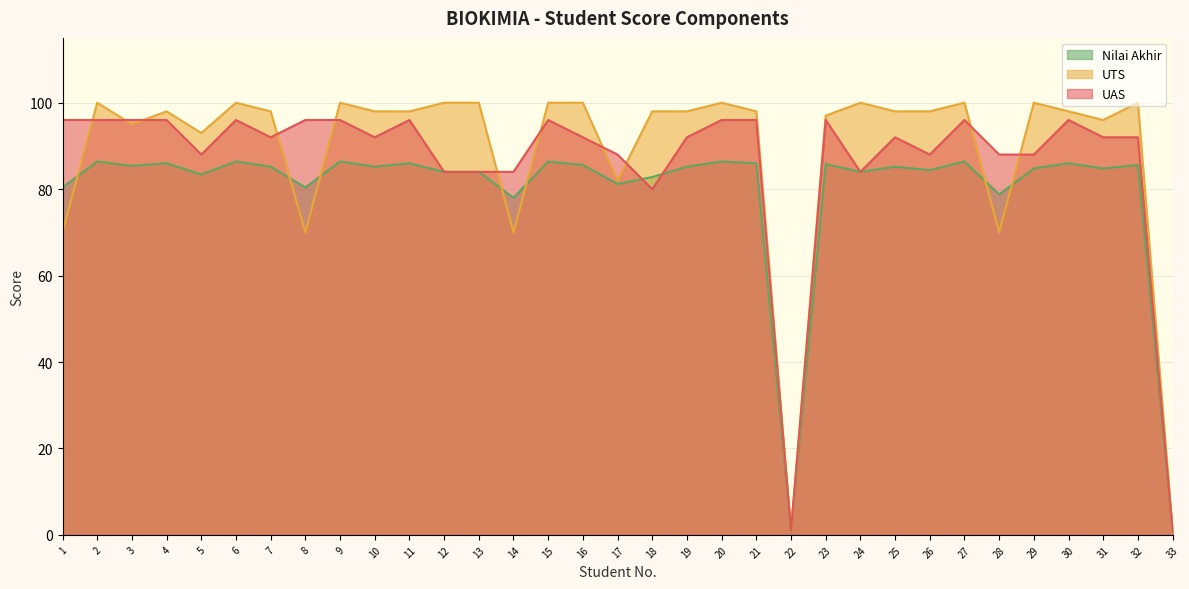

Where do UTS and Nilai Akhir first cross each other?

1 and 2